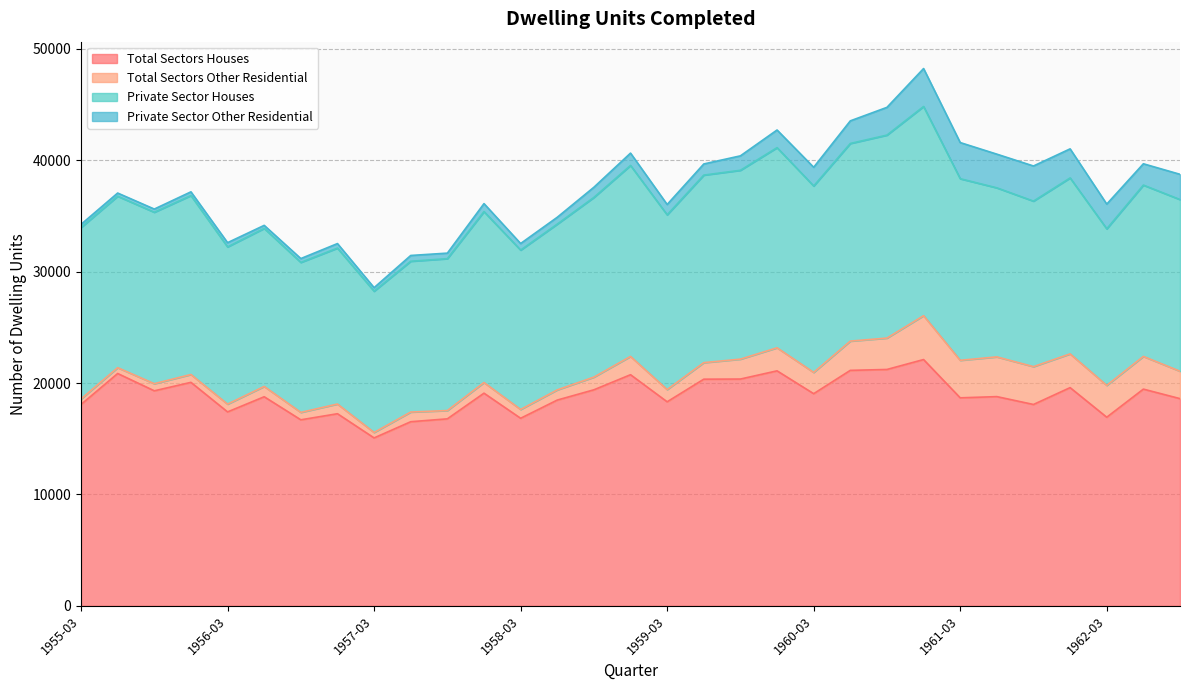

The Total Sectors Other Residential series shows 639 at 1955-09. True or false?

True